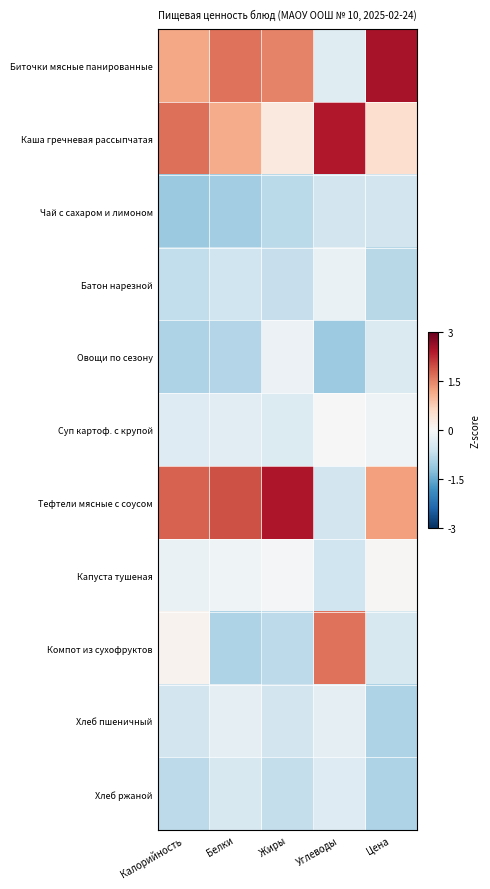

Which has a higher value, Углеводы or Цена?

Цена